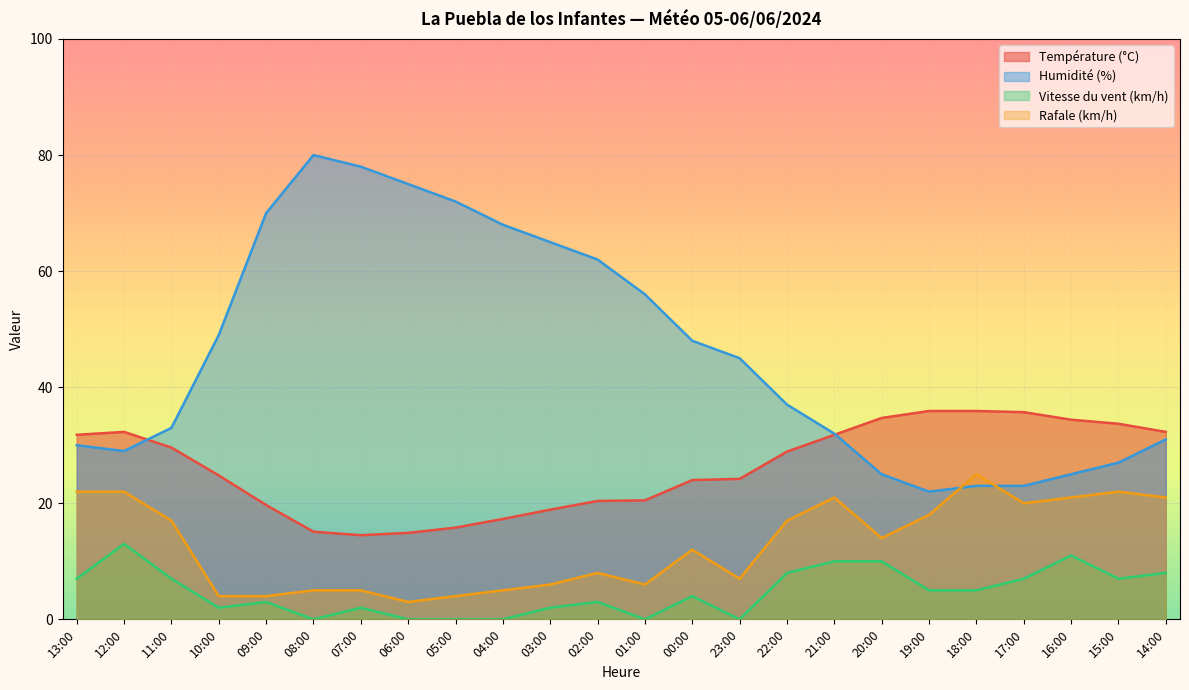

Which series has the largest range (max minus min)?

Humidité (%)